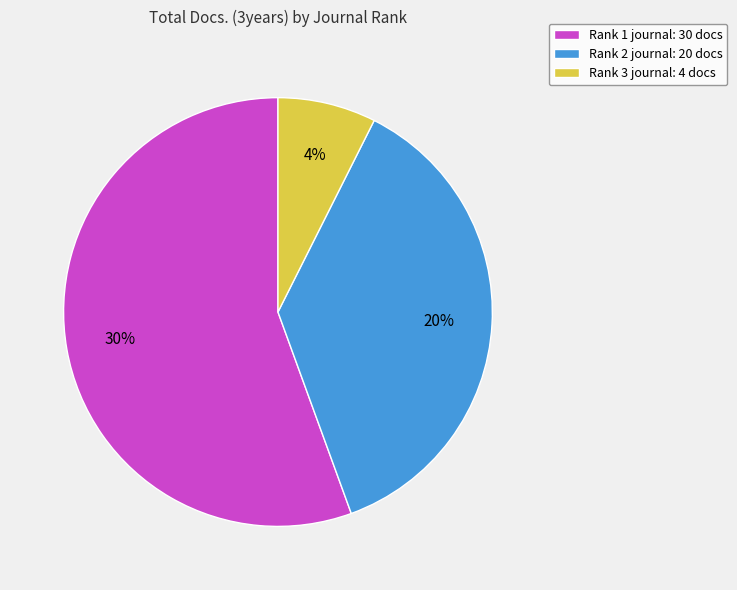

Count the number of slices in the pie.

3